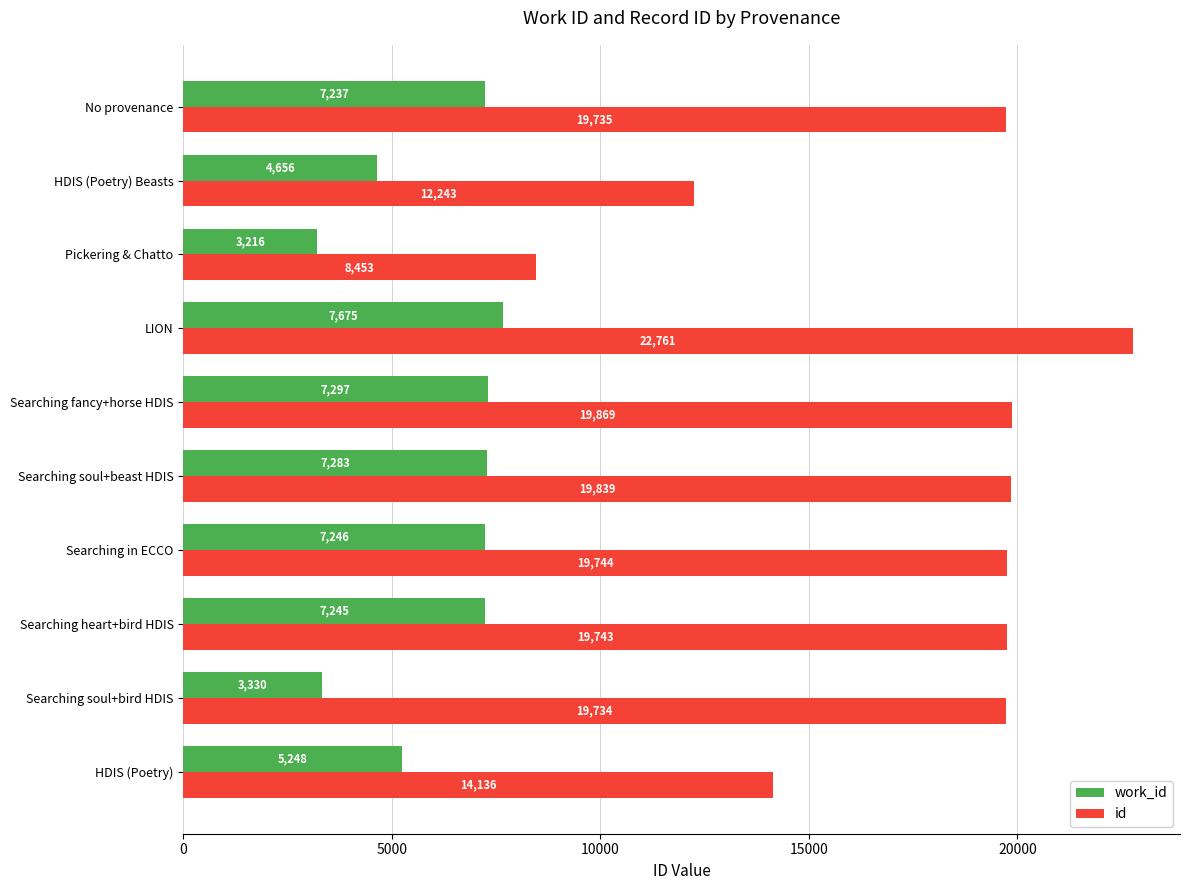

The id series shows 29516 at Searching in ECCO. True or false?

False